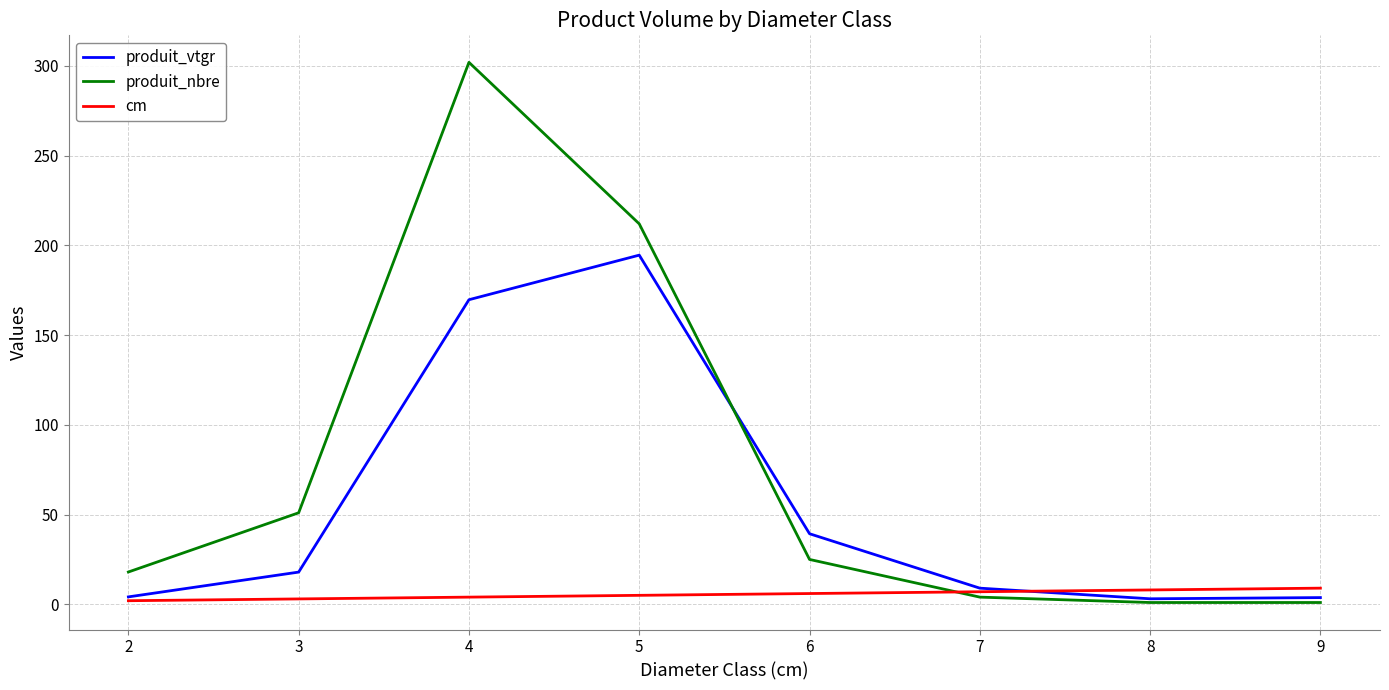

In produit_vtgr, how many points are lower than both neighbors (excluding endpoints)?

1